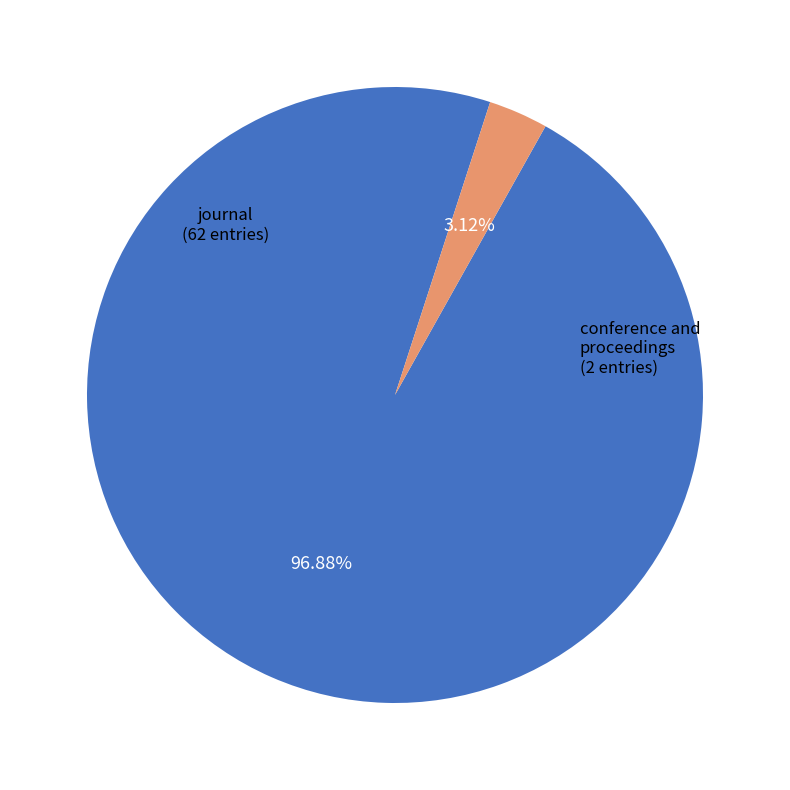

To the nearest percent, what is the difference between the largest and smallest slice percentages?

94%